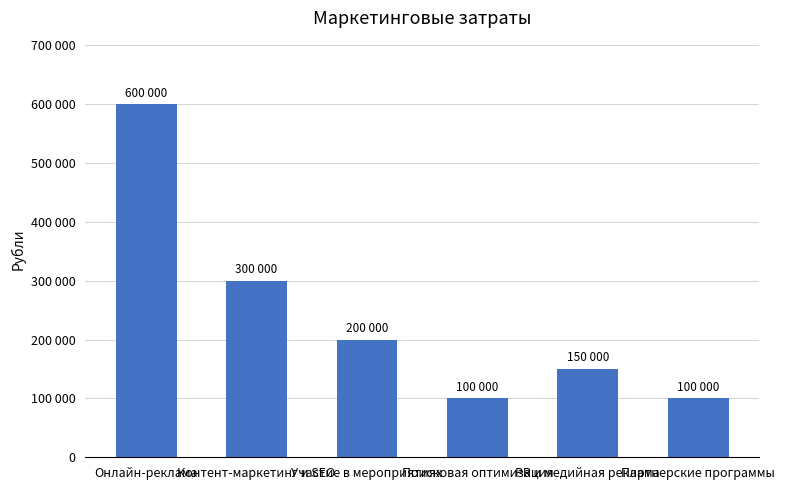

Is it true that the value at Поисковая оптимизация is 61016?

False